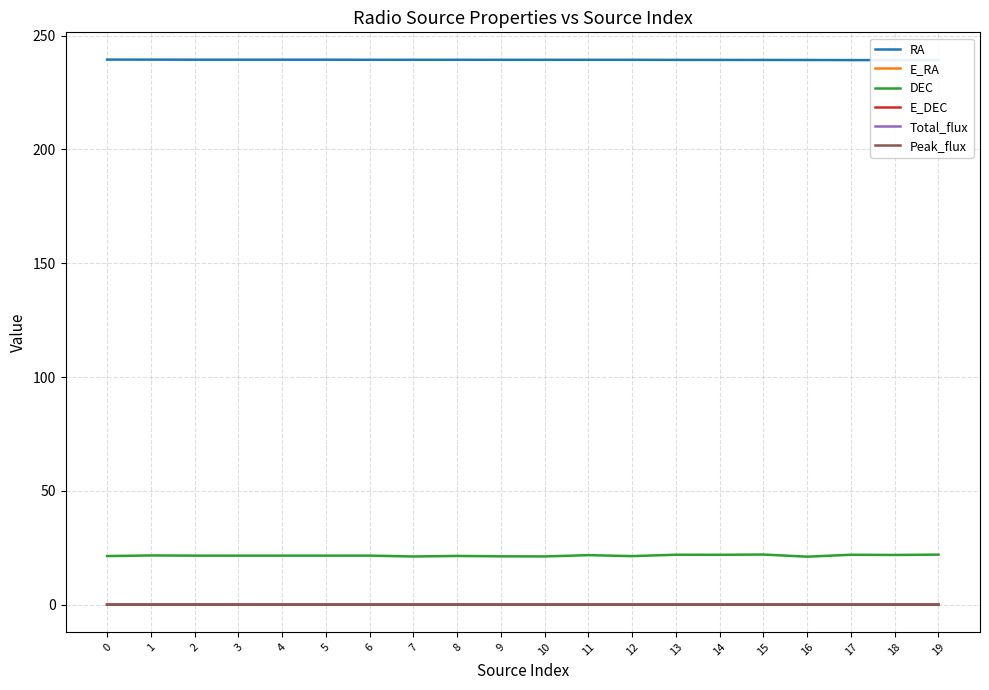

What value does the DEC series have at 10?

21.2